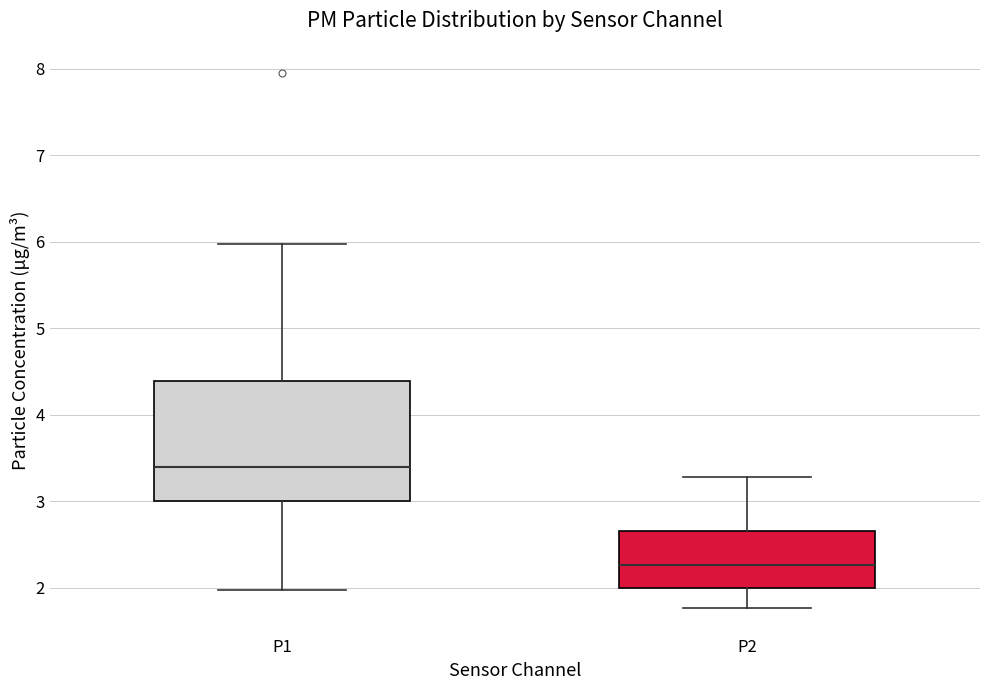

Which box has the highest median line?

P1